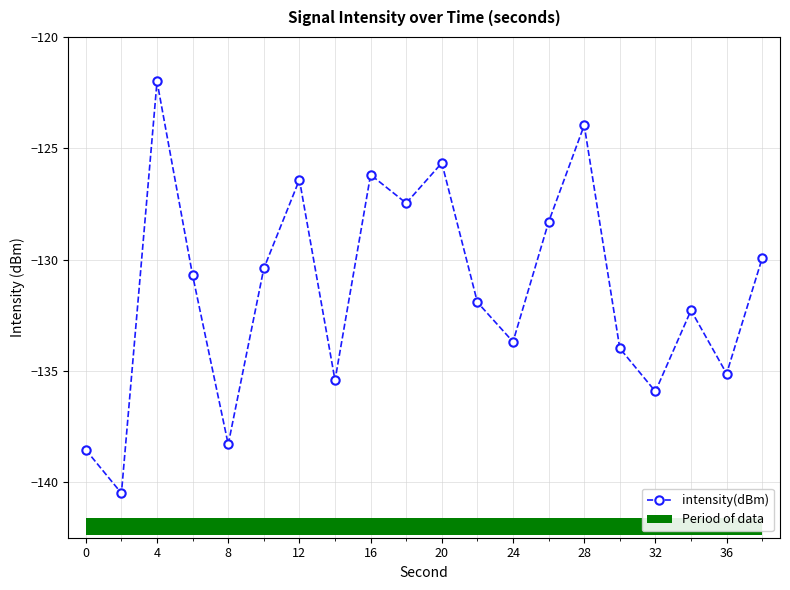

What is the minimum value for intensity(dBm)?

-140.5